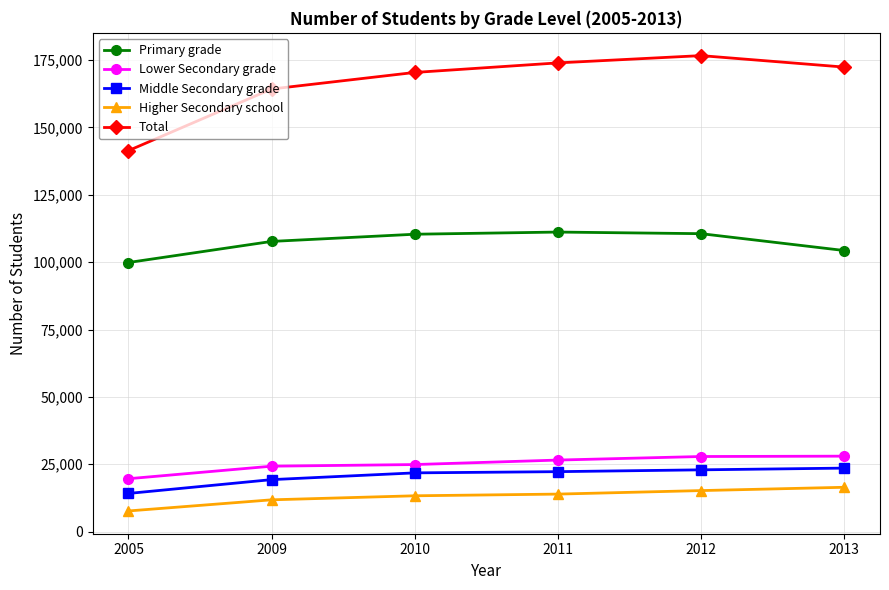

What is the value of the Primary grade point at the 5th from the left?

110575